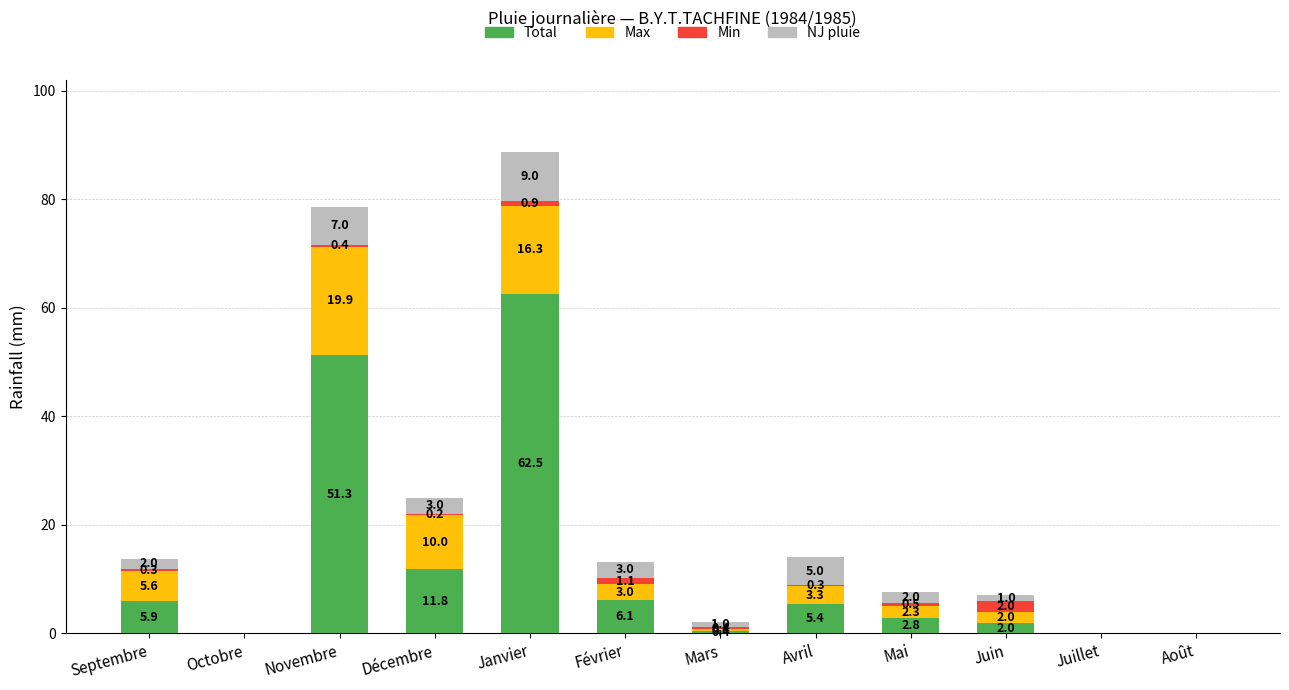

The value of Total at Octobre is 0.0. True or false?

True